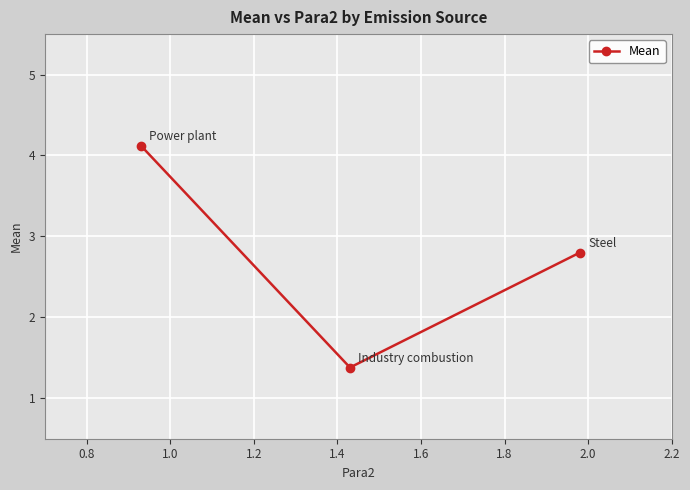

What is the value of the 3rd point from the left?

2.8